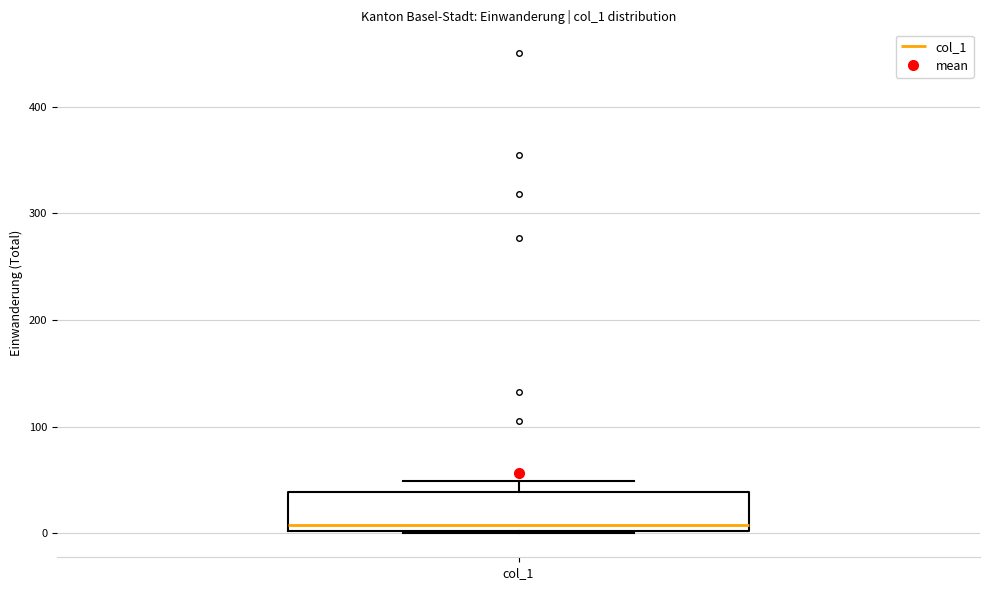

Read this box plot against the y-axis: the position of the median line, the range covered by the box, and the ends of both whiskers. The values are not printed on the chart, so give them approximately, as read against the axis.

median 10, box 0 to 40, whiskers 0 to 50